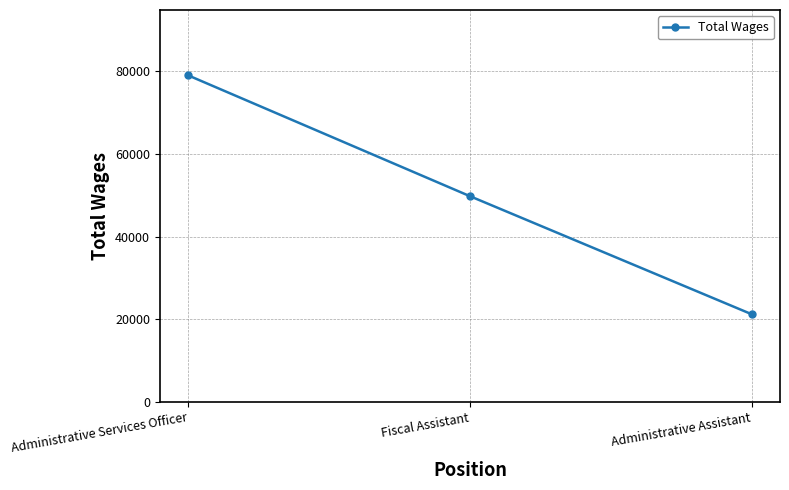

List the labels in order of value, smallest first.

Administrative Assistant, Fiscal Assistant, Administrative Services Officer